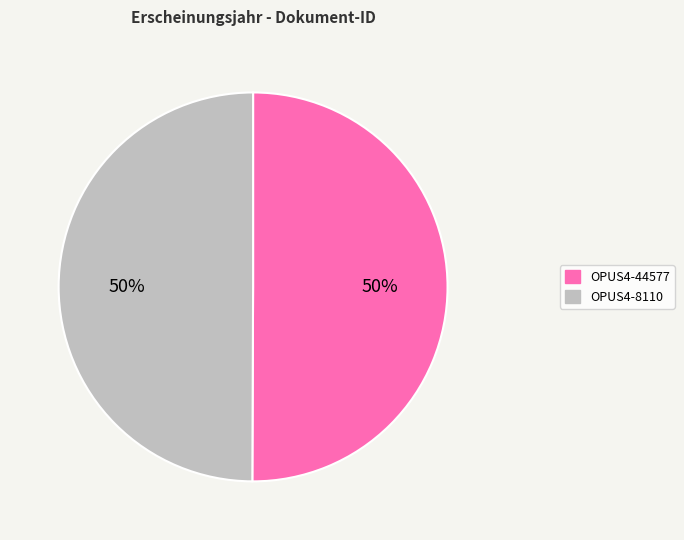

Do OPUS4-8110 and OPUS4-44577 together represent more than half of the pie?

Yes